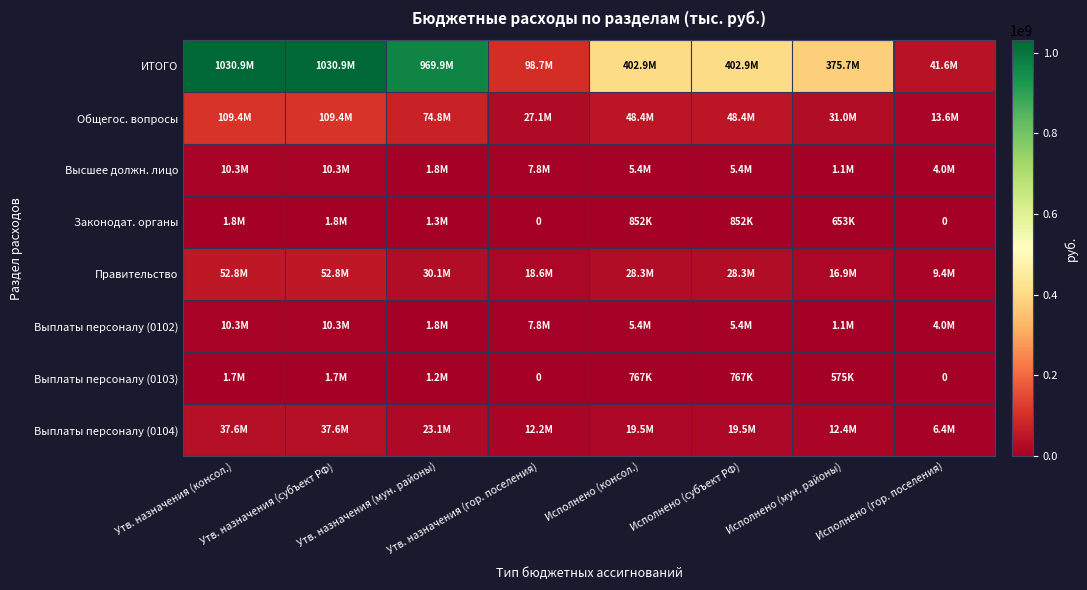

The Законодат. органы series shows 884173.8 at Утв. назначения (субъект РФ). True or false?

False